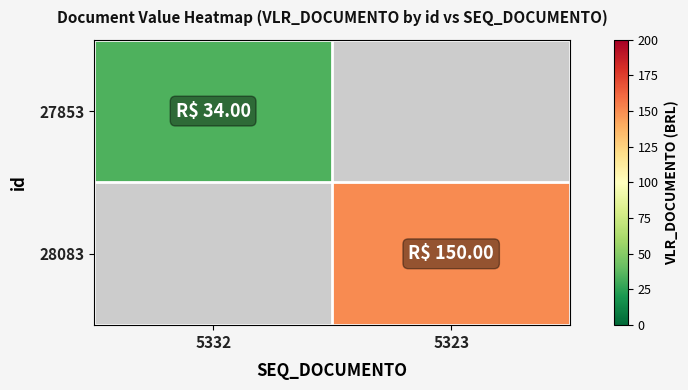

What is the maximum value shown in the chart?

150.0